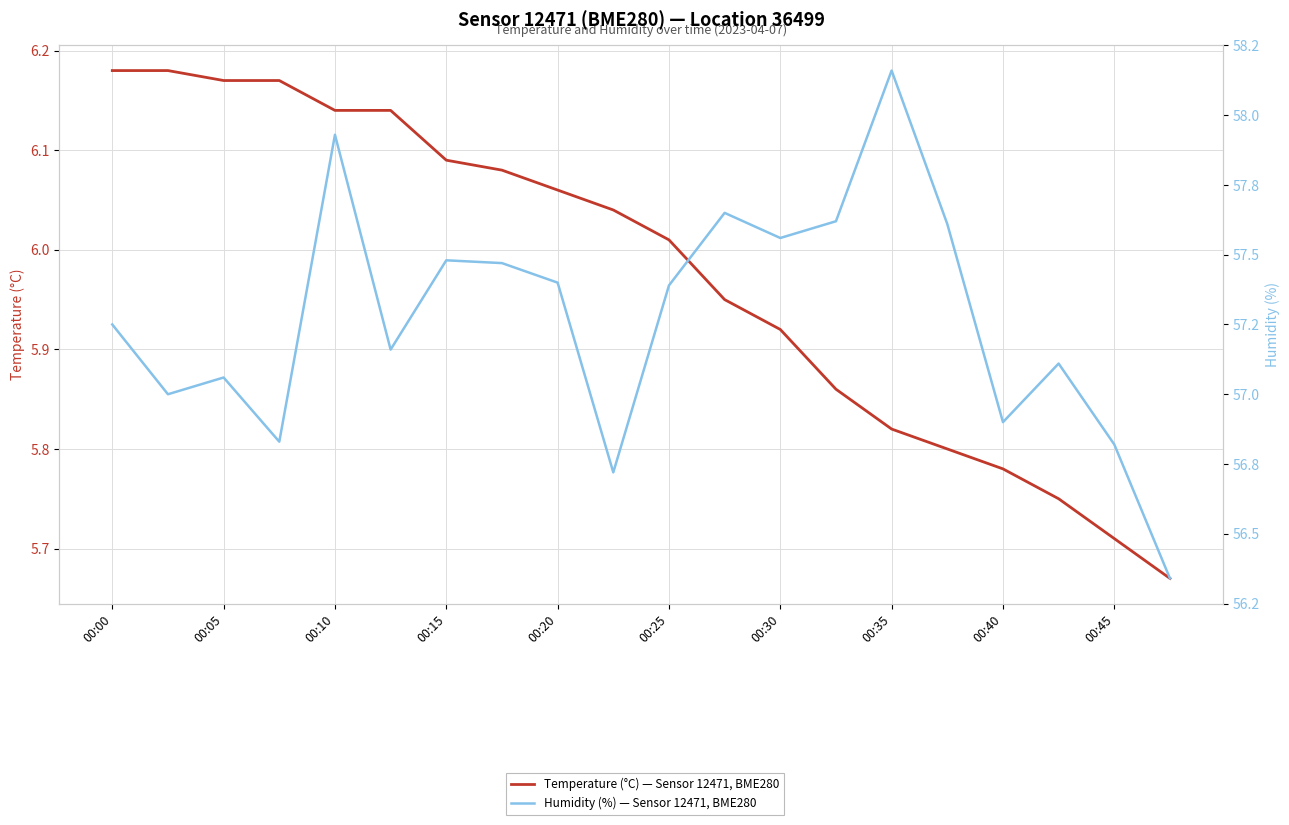

Does the chart have visible grid lines?

Yes